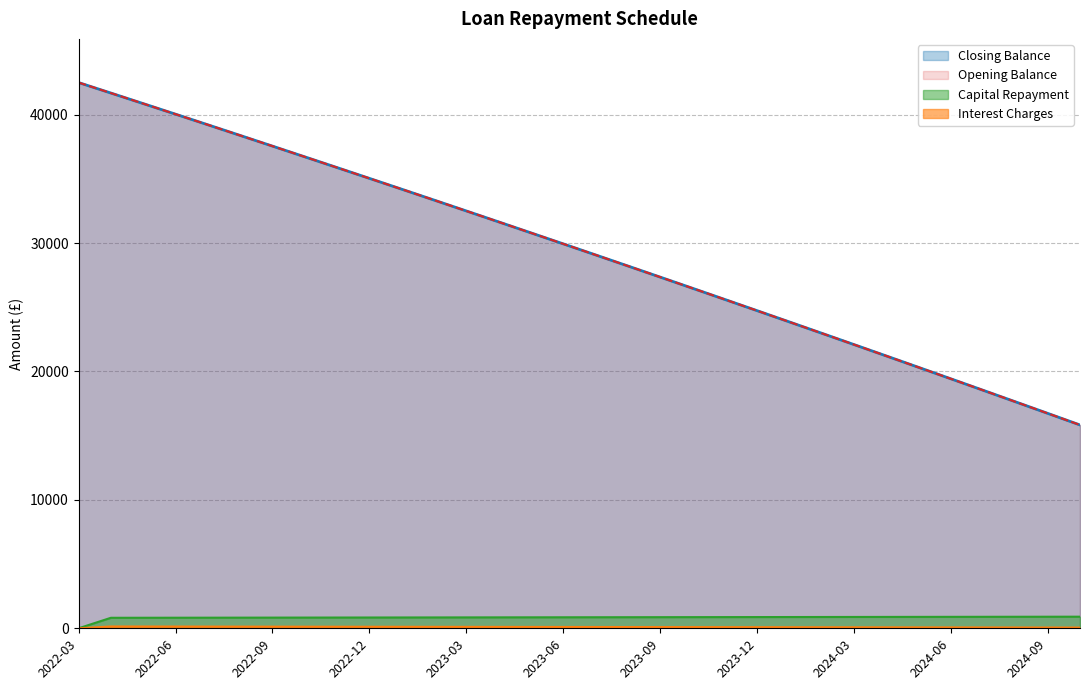

What are all the series names shown in the legend?

Opening Balance, Interest Charges, Capital Repayment, Closing Balance